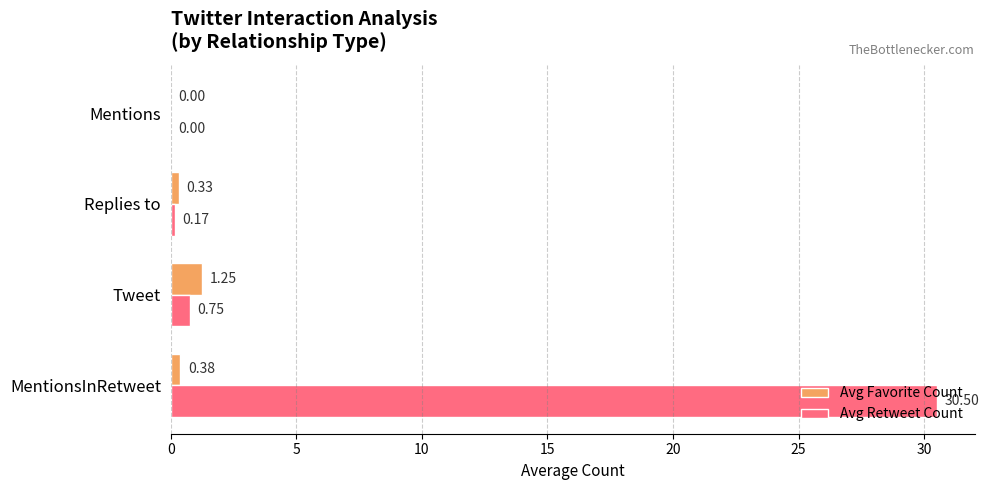

At which category is the sum across all series the highest?

MentionsInRetweet